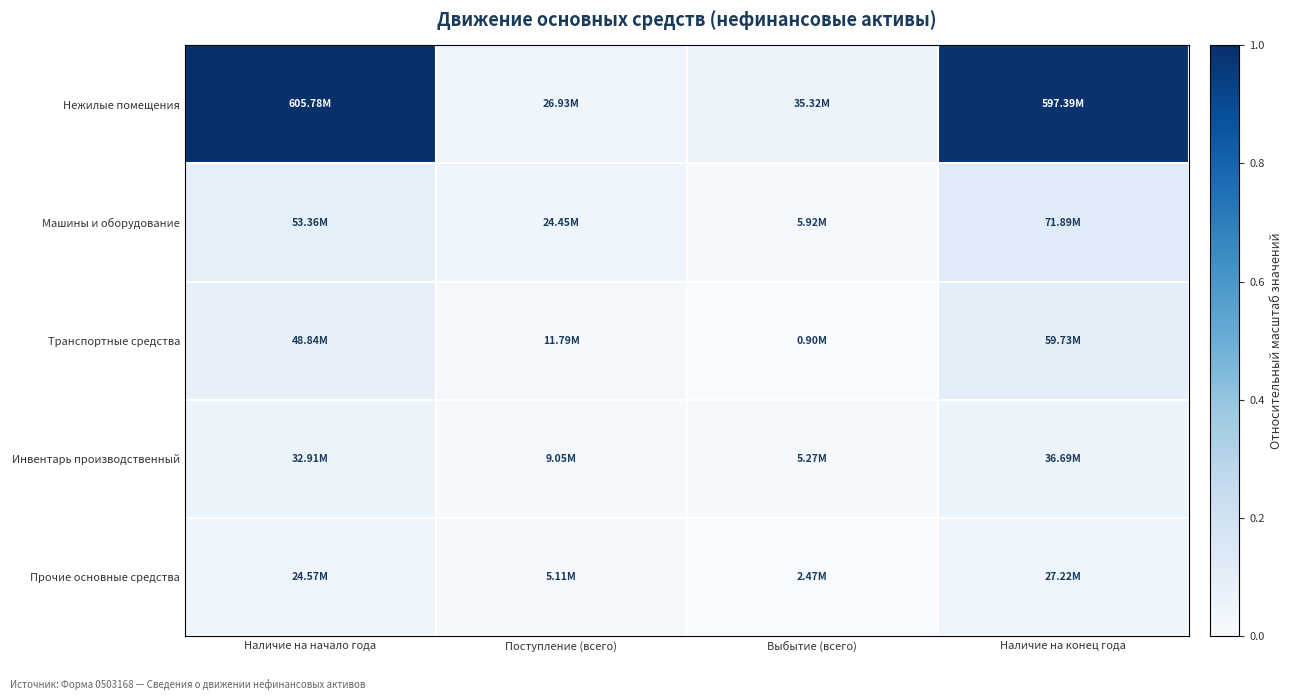

At which category is the sum across all series the highest?

Наличие на конец года